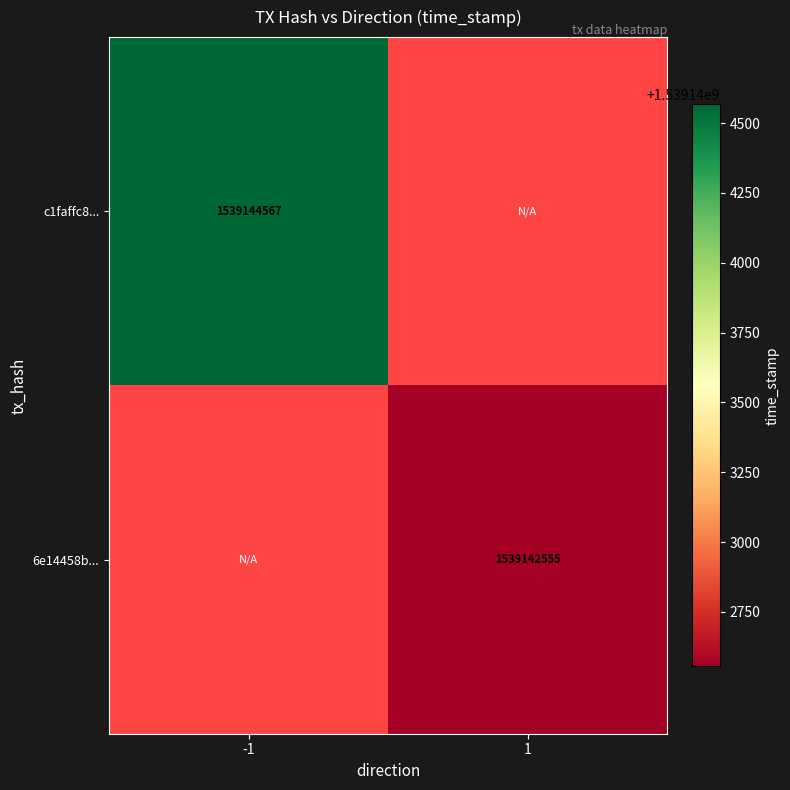

True or false: c1faffc8... has a value of 1056377464 at -1.

False